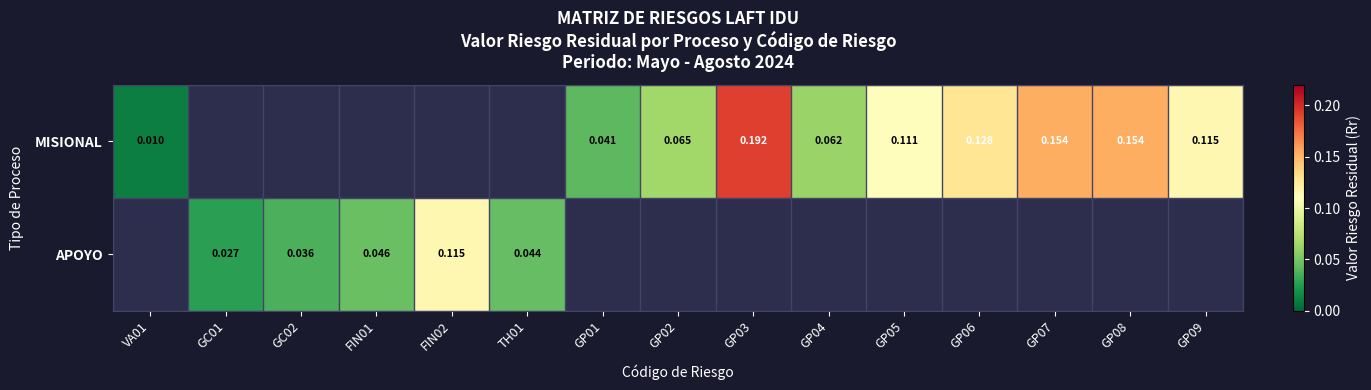

Between GC01 and FIN02, which series saw the biggest shift?

APOYO